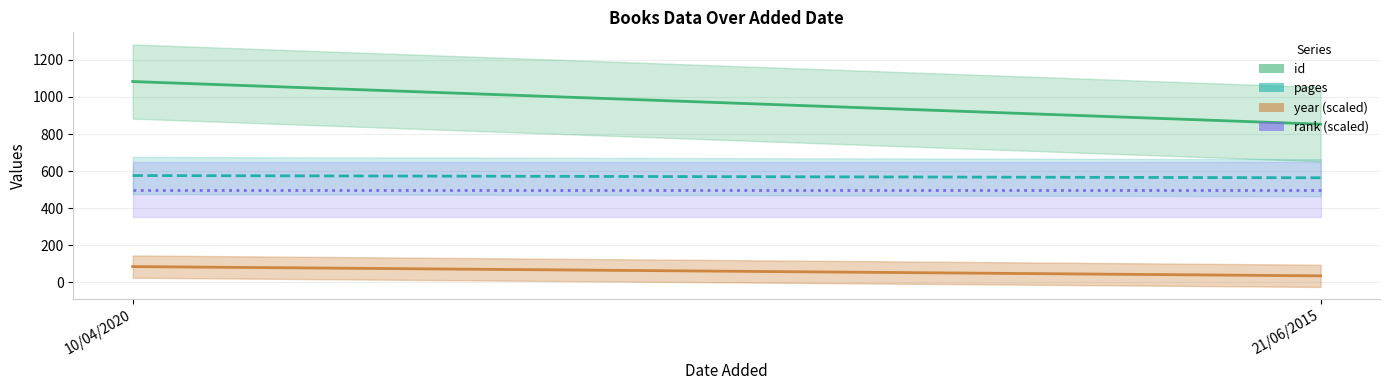

What is the label of the 2nd point from the right?

10/04/2020